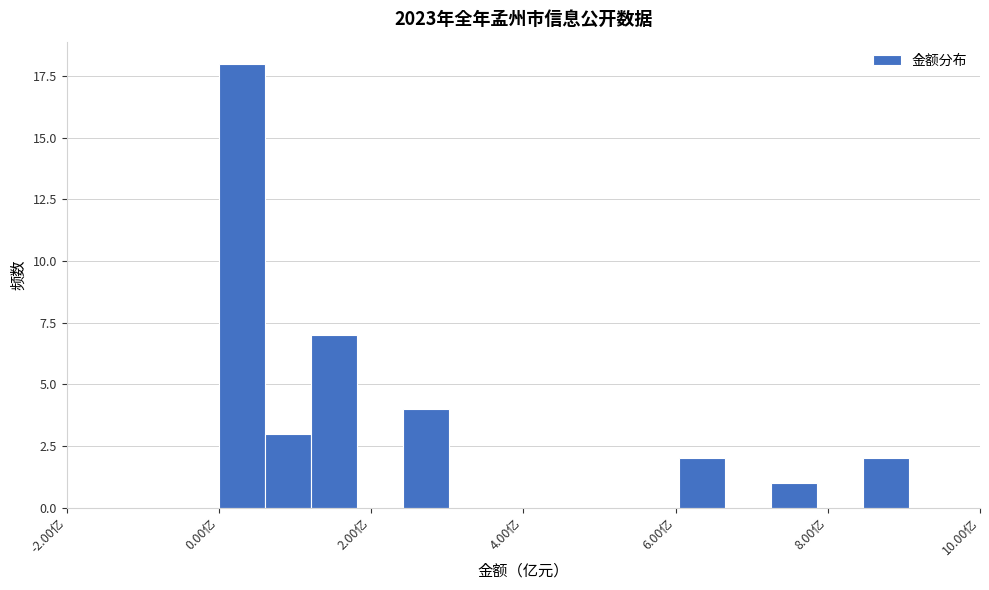

Around what value on the x-axis is the tallest bar? Give the approximate position of its centre, as read against the axis.

0.4